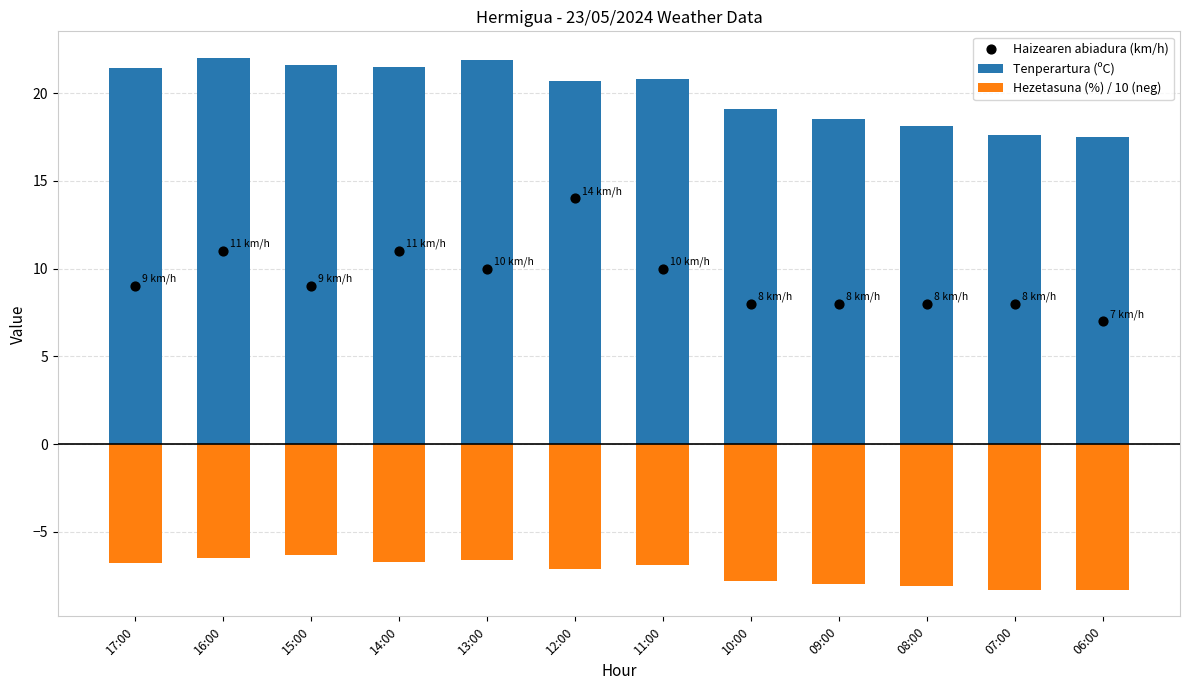

Which series has the largest Y range (max minus min)?

Haizearen abiadura (km/h)